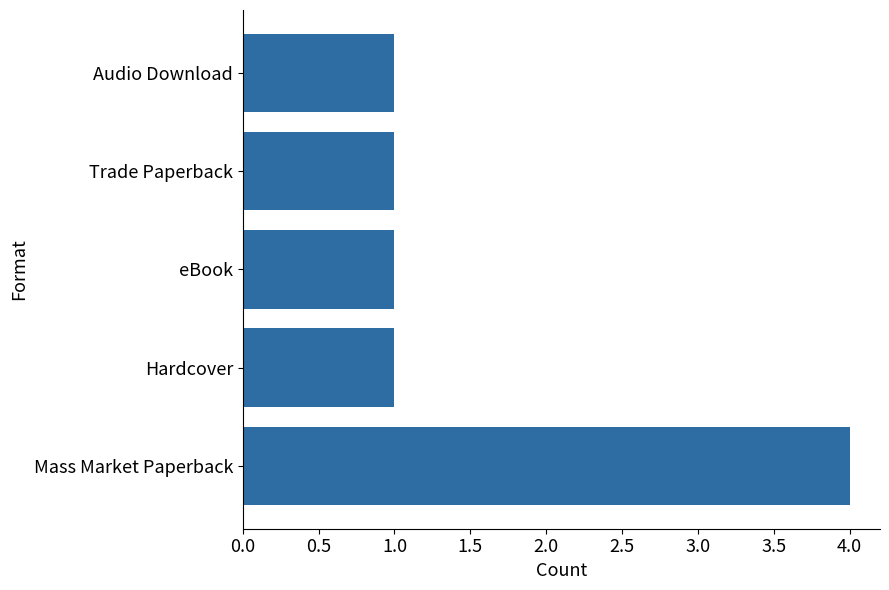

Reading bottom to top, extract all data points from this chart.

4	1	1	1	1